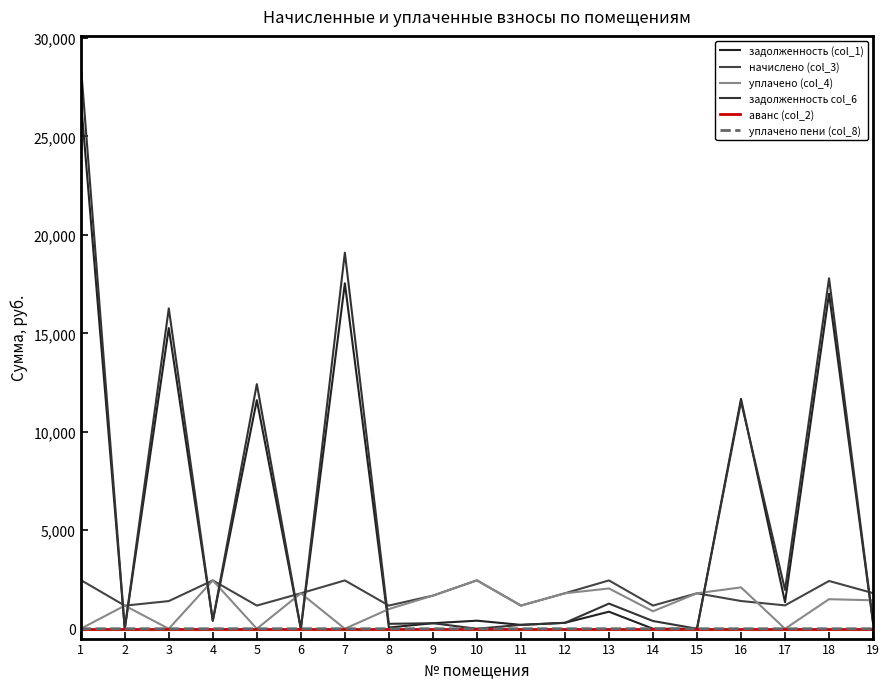

In уплачено (col_4), how many points are higher than both neighbors (excluding endpoints)?

7